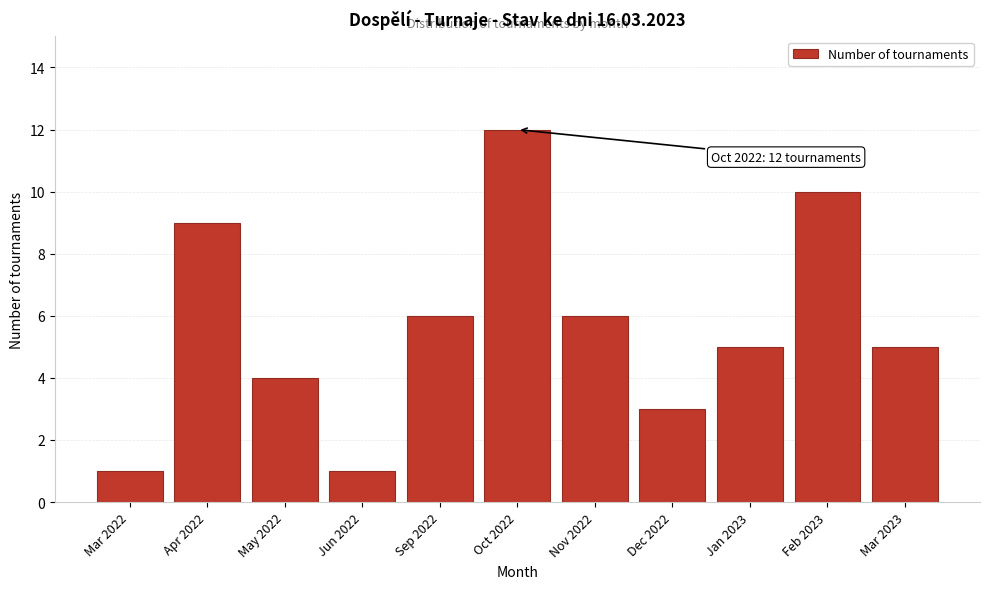

Reading left to right, transcribe all the data shown in this chart.

1	9	4	1	6	12	6	3	5	10	5